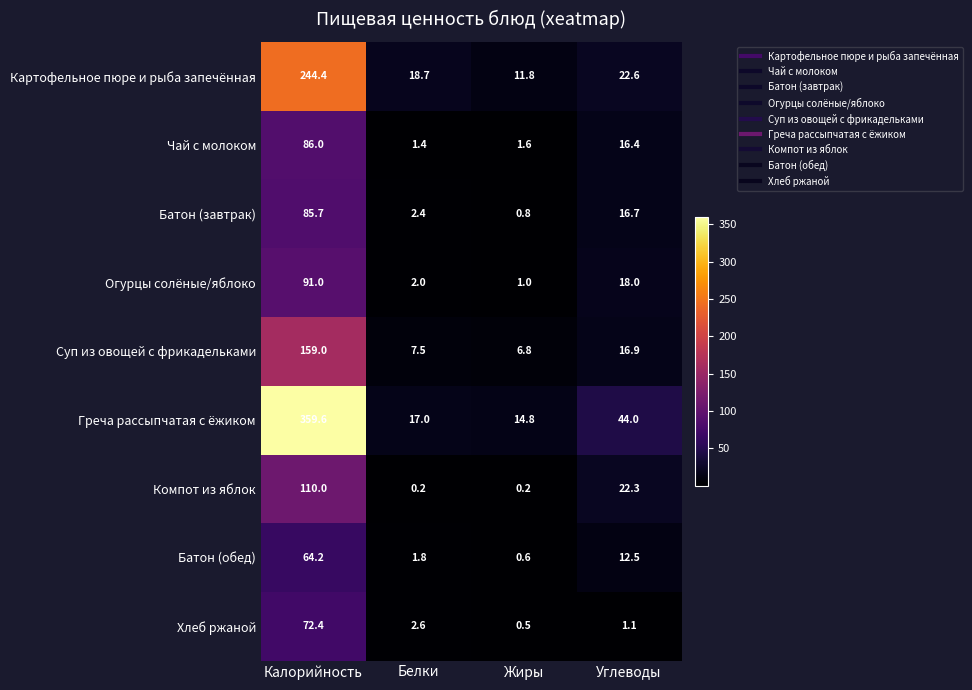

At Калорийность, list the series in order from largest to smallest.

Греча рассыпчатая с ёжиком, Картофельное пюре и рыба запечённая, Суп из овощей с фрикадельками, Компот из яблок, Огурцы солёные/яблоко, Чай с молоком, Батон (завтрак), Хлеб ржаной, Батон (обед)